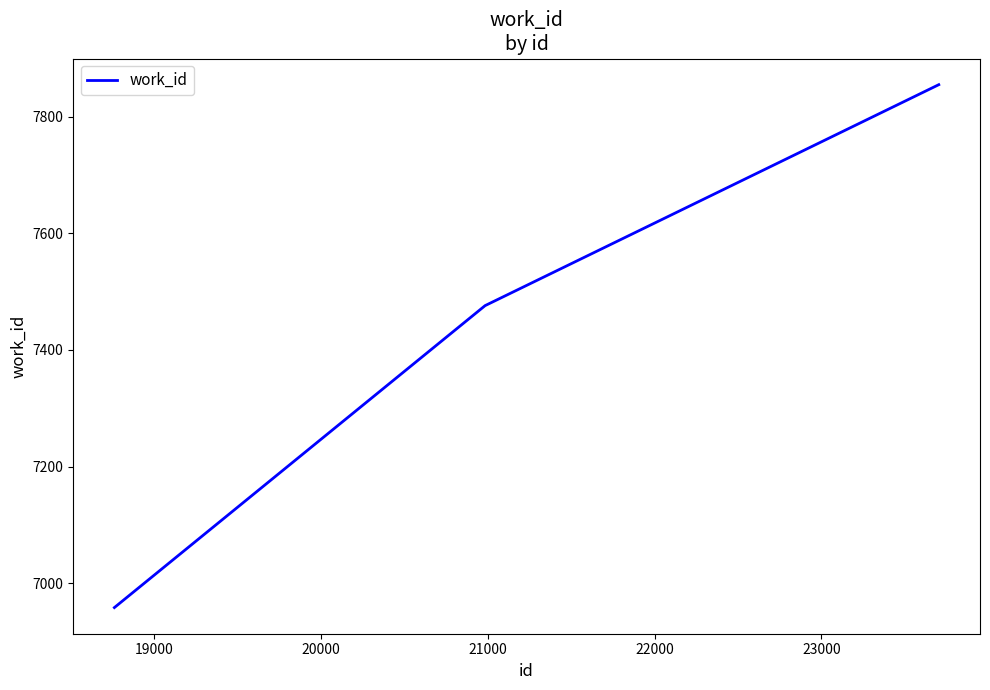

How many lines are shown in the chart?

1